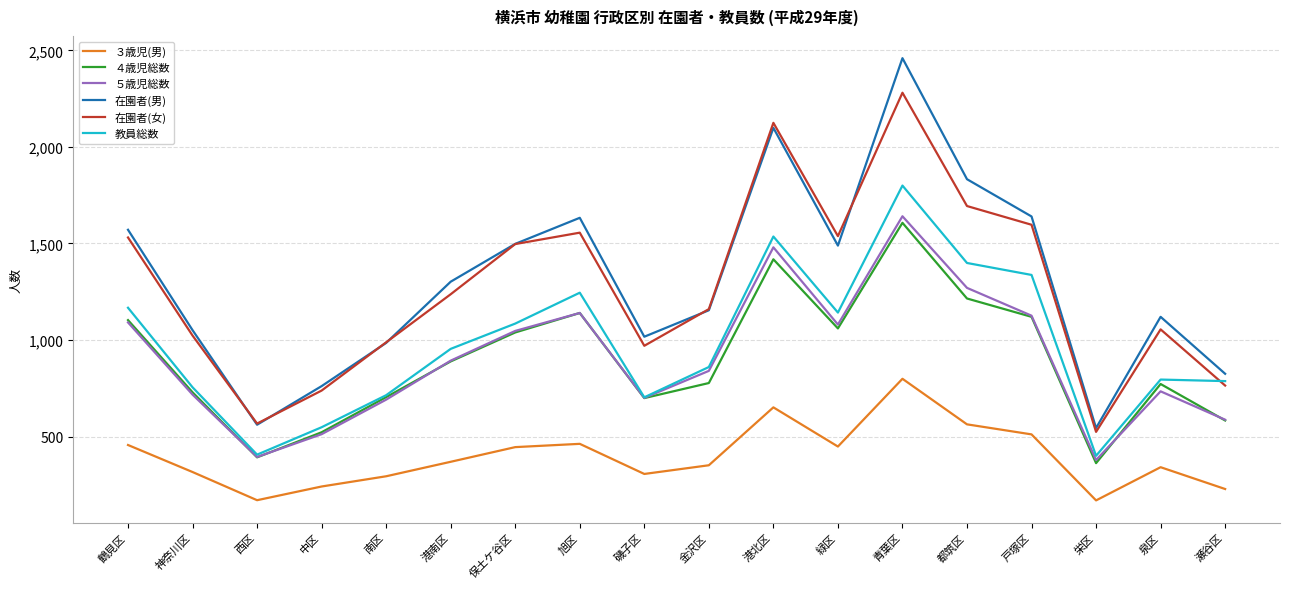

The value of 在園者(女) at 神奈川区 is 1451. True or false?

False